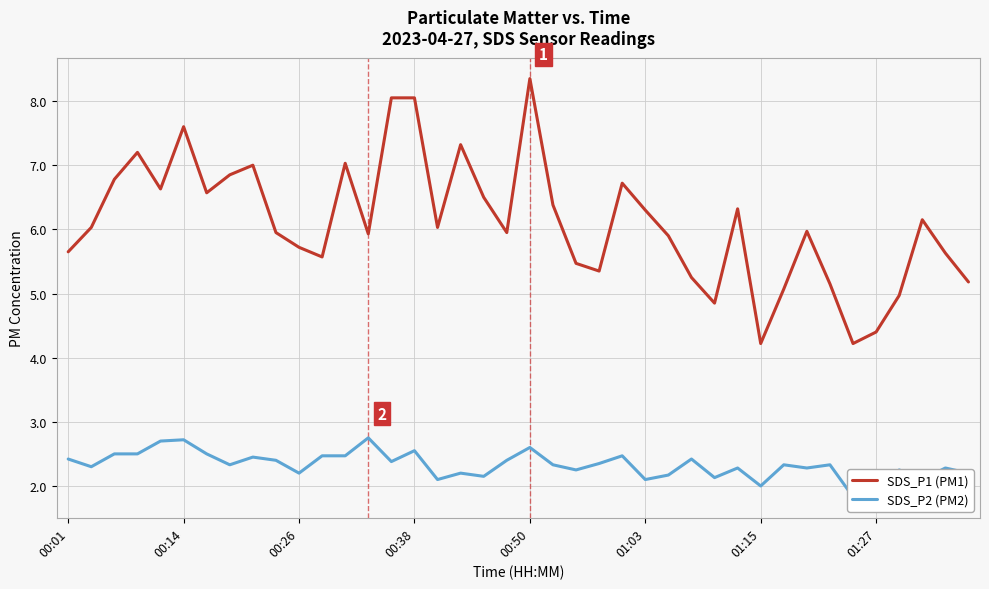

Is this an area chart (filled region under the line)?

No